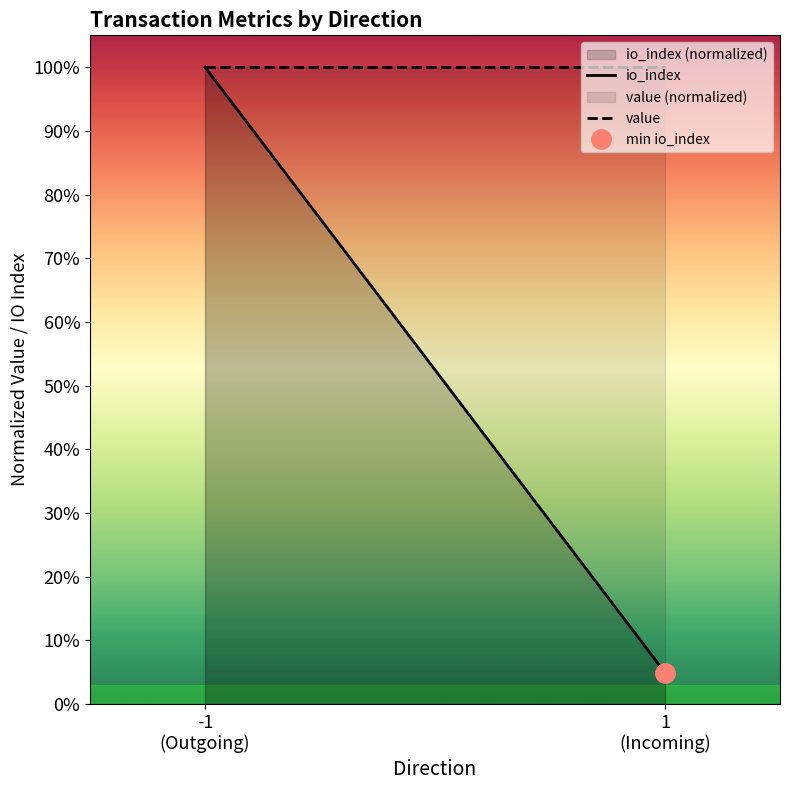

What are all the series names shown in the legend?

io_index, value